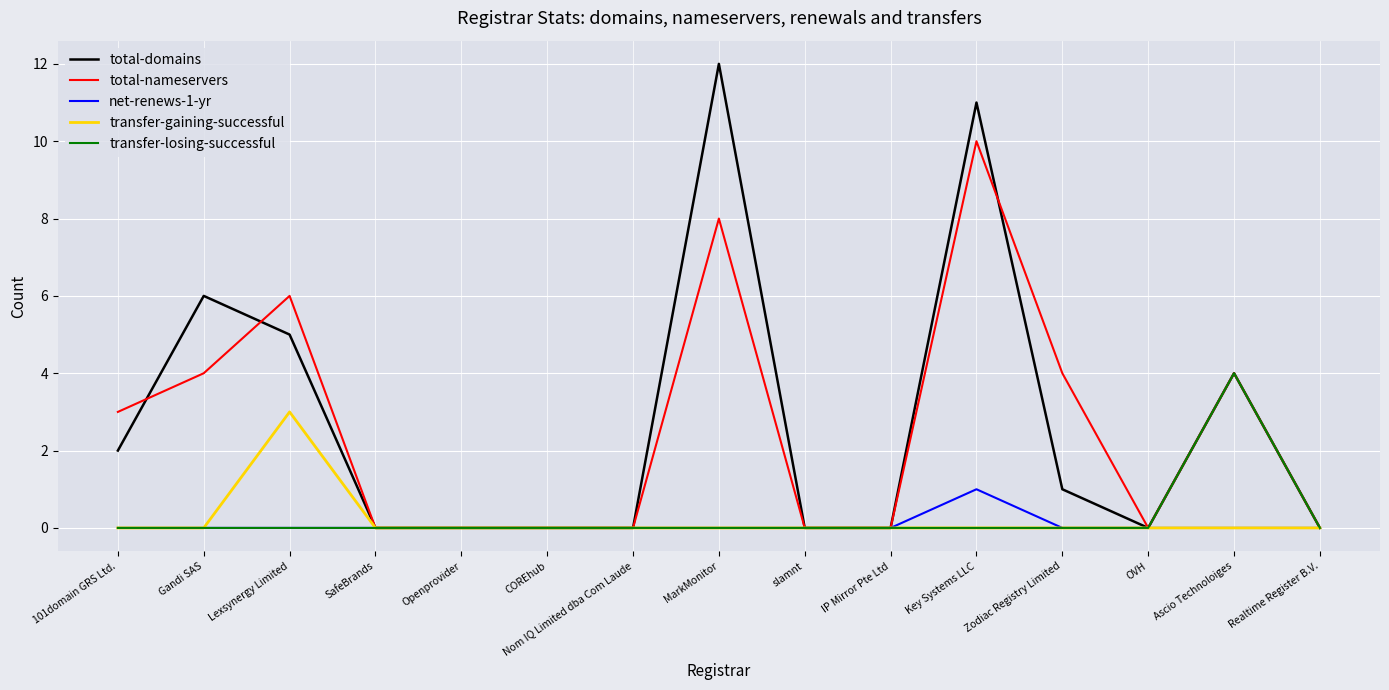

Which series has the widest spread of values?

total-domains